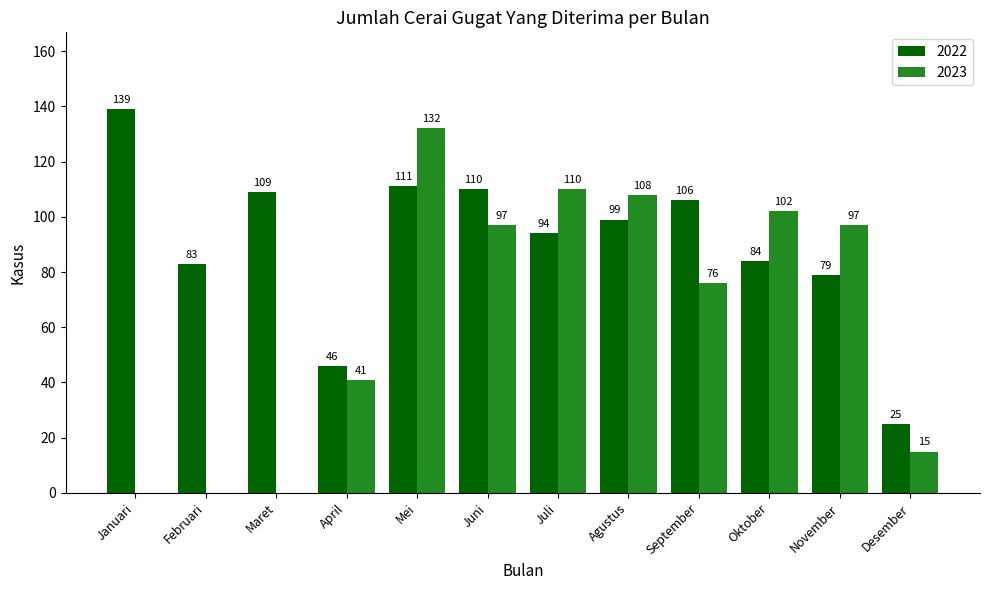

True or false: 2023 has a value of 97 at November.

True